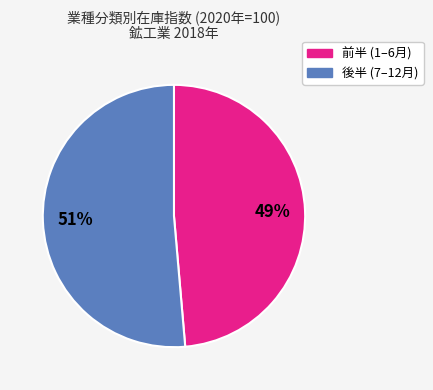

How many slices are in this pie chart?

2